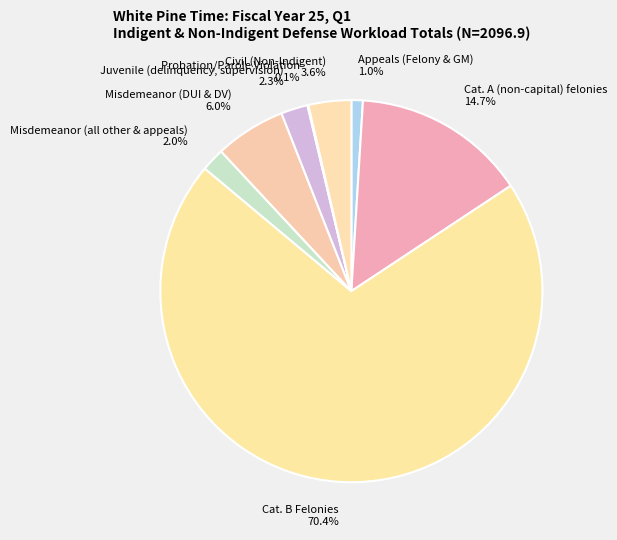

Which category has the biggest portion of the pie?

Cat. B Felonies